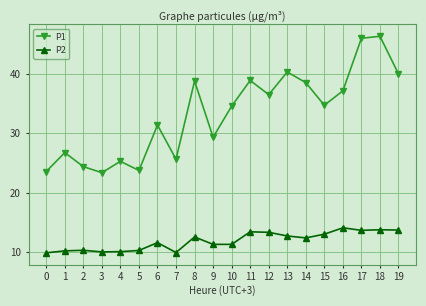

Read the P2 value at 16.

14.0